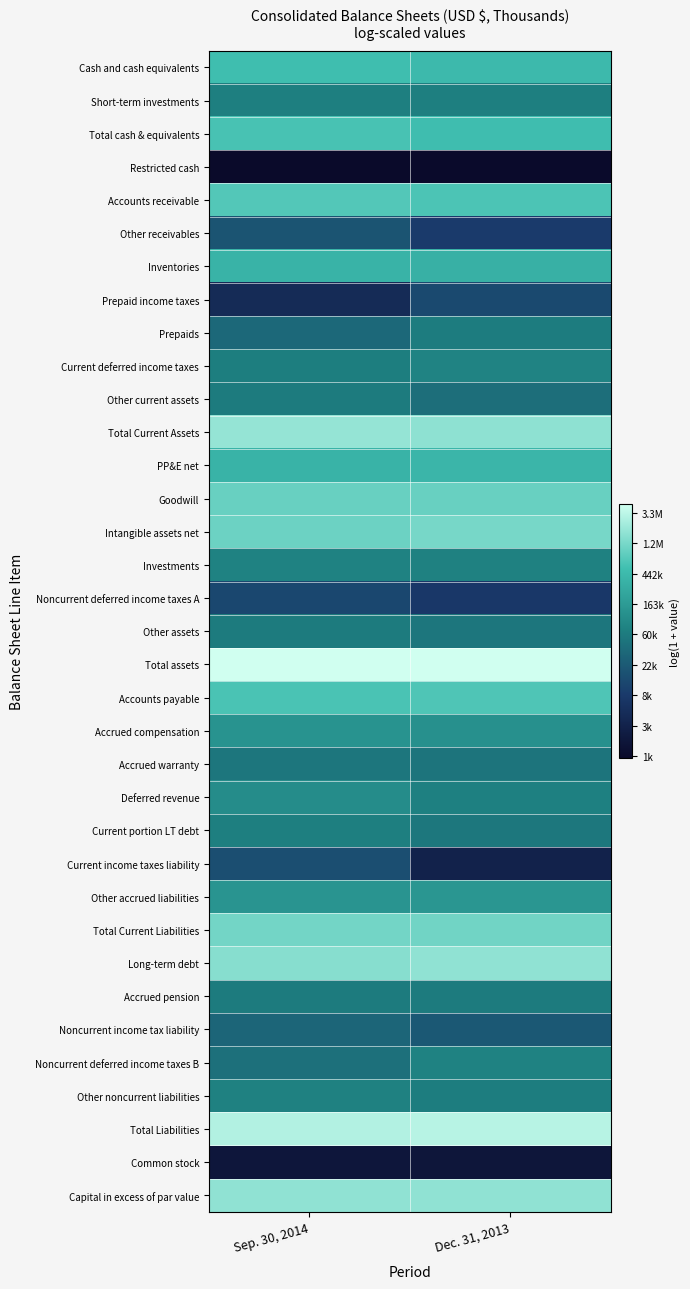

What is the total value across all series at Sep. 30, 2014?

411.4